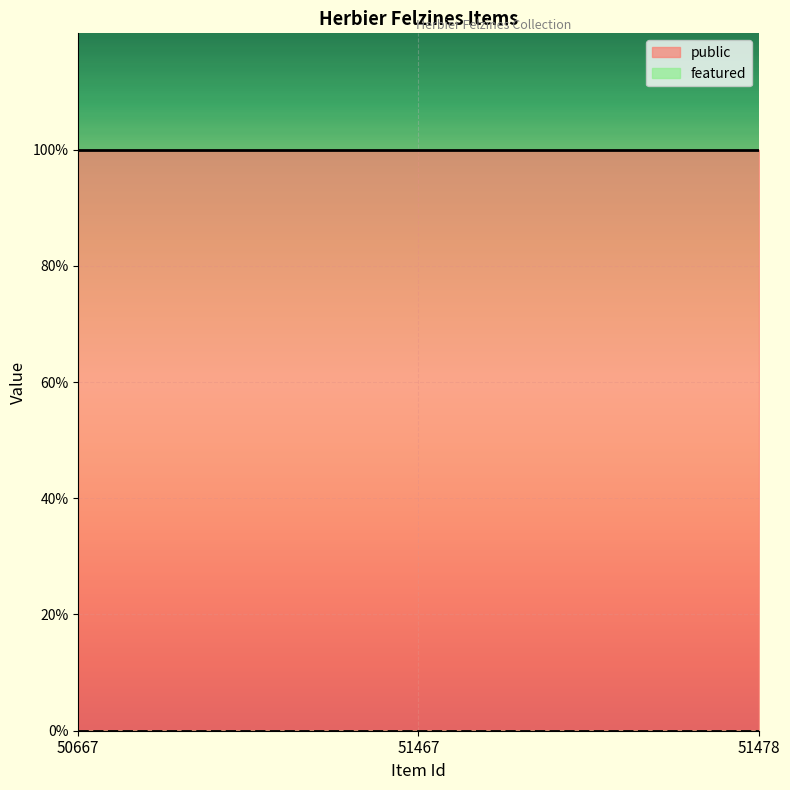

At 51467, list the series in order from largest to smallest.

public, featured